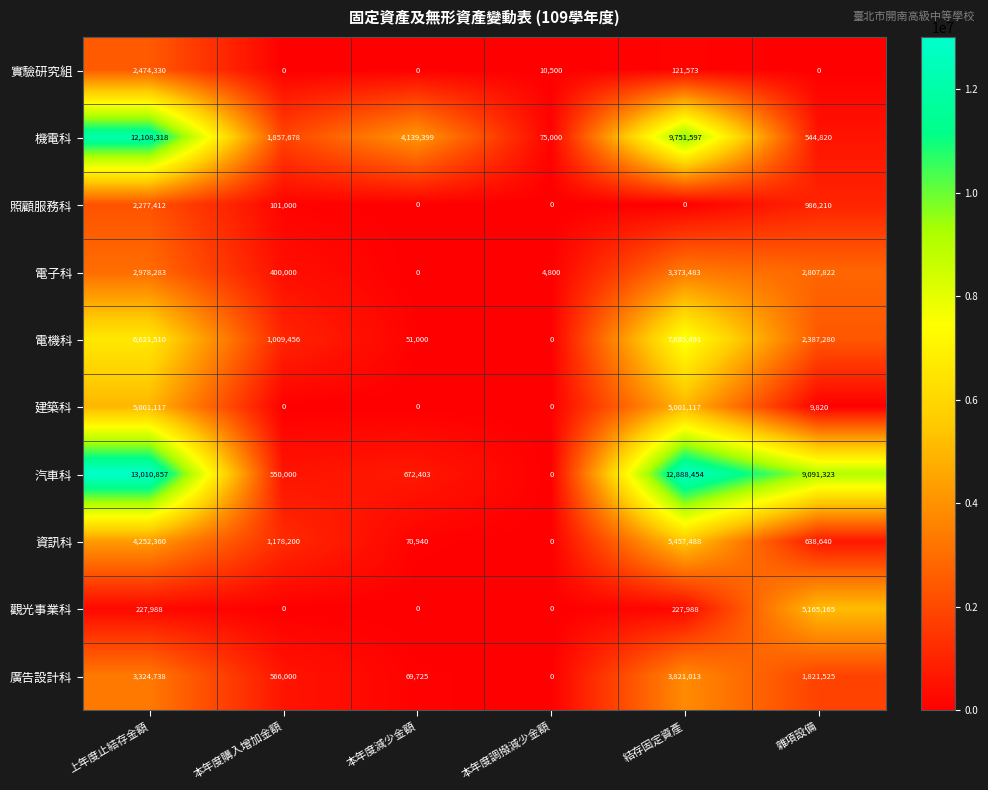

True or false: 電子科 has a value of 3373483 at 結存固定資產.

True